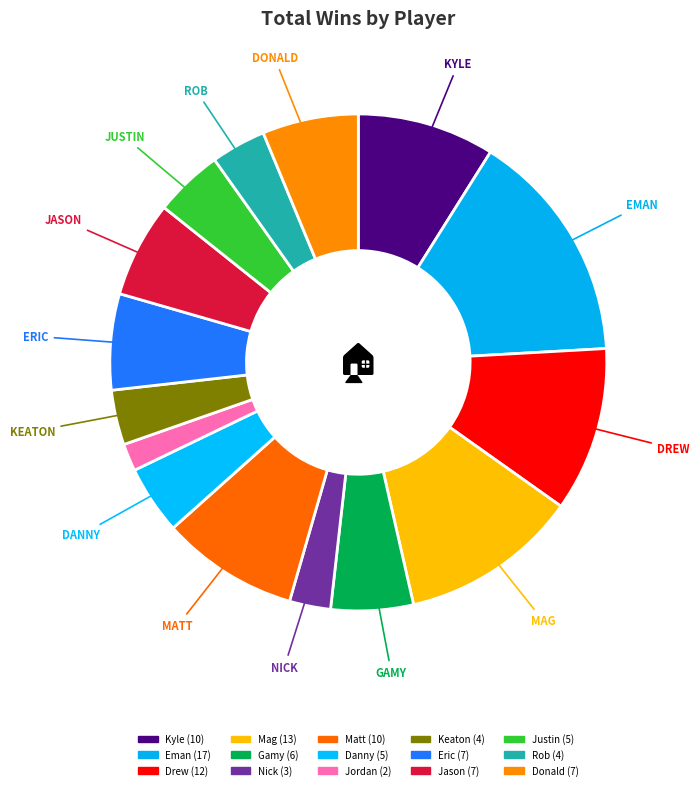

How many slices are in this pie chart?

15